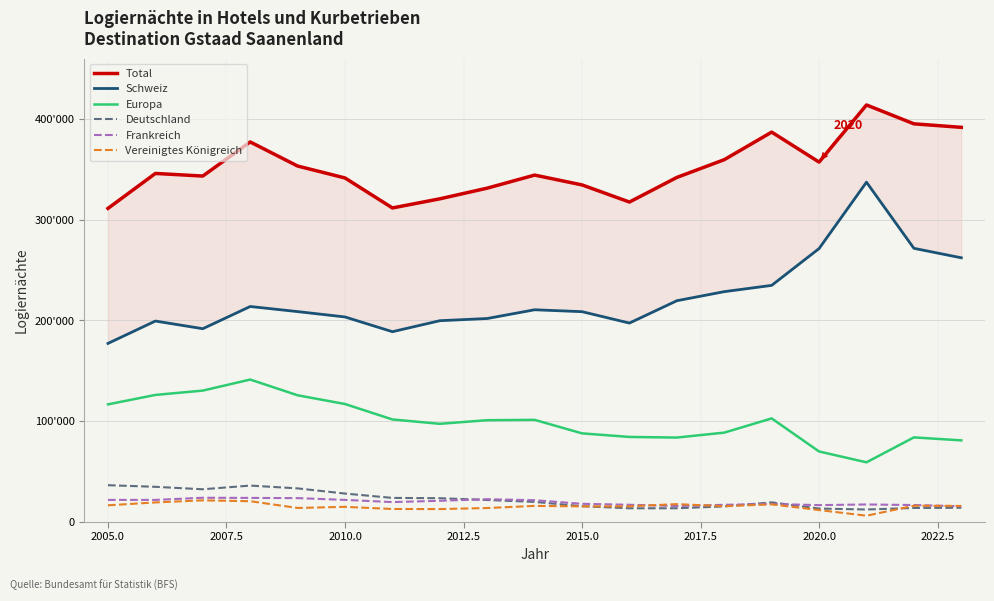

How many lines are shown in the chart?

6